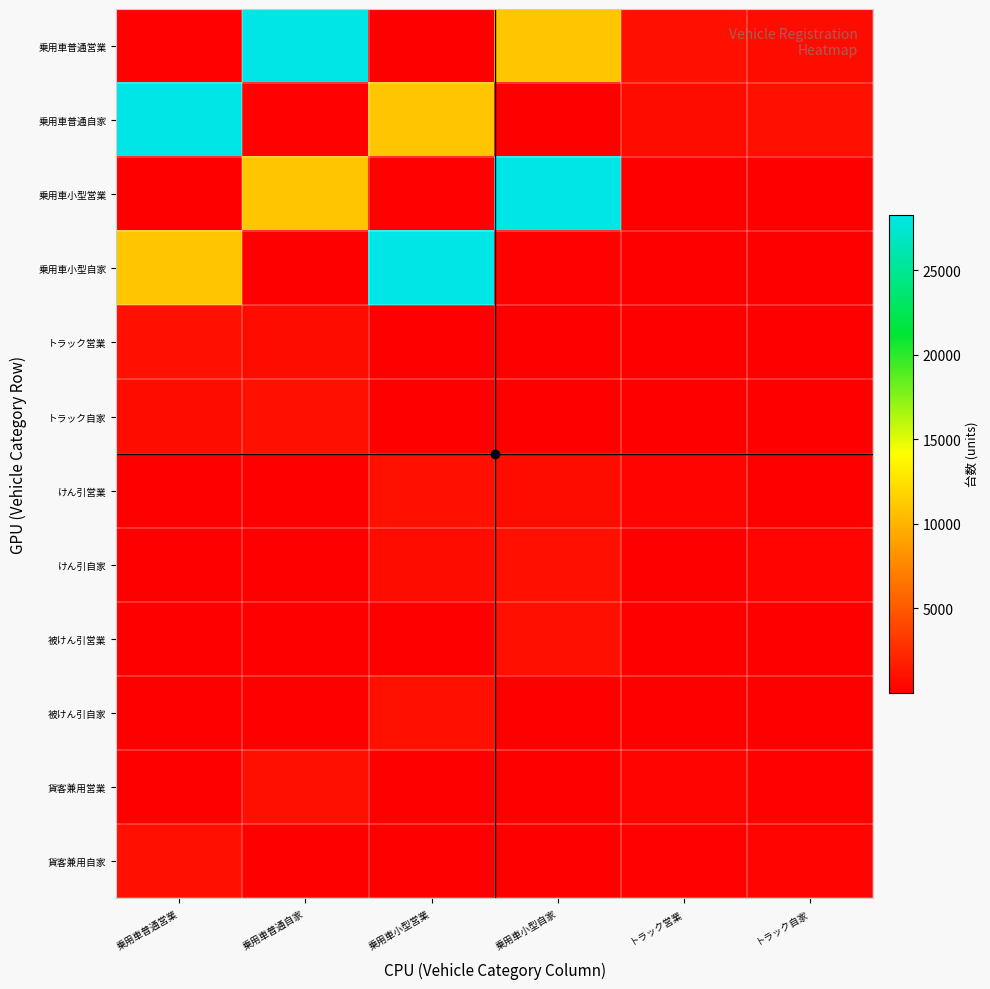

Reading left to right, transcribe all the data shown in this chart.

乗用車普通営業: 乗用車普通営業=141	乗用車普通自家=28302	乗用車小型営業=17	乗用車小型自家=11018	トラック営業=906	トラック自家=715
乗用車普通自家: 乗用車普通営業=28302	乗用車普通自家=141	乗用車小型営業=11018	乗用車小型自家=17	トラック営業=715	トラック自家=906
乗用車小型営業: 乗用車普通営業=17	乗用車普通自家=11018	乗用車小型営業=141	乗用車小型自家=28302	トラック営業=48	トラック自家=43
乗用車小型自家: 乗用車普通営業=11018	乗用車普通自家=17	乗用車小型営業=28302	乗用車小型自家=141	トラック営業=43	トラック自家=48
トラック営業: 乗用車普通営業=906	乗用車普通自家=715	乗用車小型営業=48	乗用車小型自家=43	トラック営業=60	トラック自家=8
トラック自家: 乗用車普通営業=715	乗用車普通自家=906	乗用車小型営業=43	乗用車小型自家=48	トラック営業=8	トラック自家=60
けん引営業: 乗用車普通営業=48	乗用車普通自家=43	乗用車小型営業=906	乗用車小型自家=715	トラック営業=319	トラック自家=101
けん引自家: 乗用車普通営業=43	乗用車普通自家=48	乗用車小型営業=715	乗用車小型自家=906	トラック営業=101	トラック自家=319
被けん引営業: 乗用車普通営業=60	乗用車普通自家=8	乗用車小型営業=16	乗用車小型自家=932	トラック営業=25	トラック自家=78
被けん引自家: 乗用車普通営業=8	乗用車普通自家=60	乗用車小型営業=932	乗用車小型自家=16	トラック営業=78	トラック自家=25
貨客兼用営業: 乗用車普通営業=16	乗用車普通自家=932	乗用車小型営業=60	乗用車小型自家=8	トラック営業=319	トラック自家=142
貨客兼用自家: 乗用車普通営業=932	乗用車普通自家=16	乗用車小型営業=8	乗用車小型自家=60	トラック営業=142	トラック自家=319